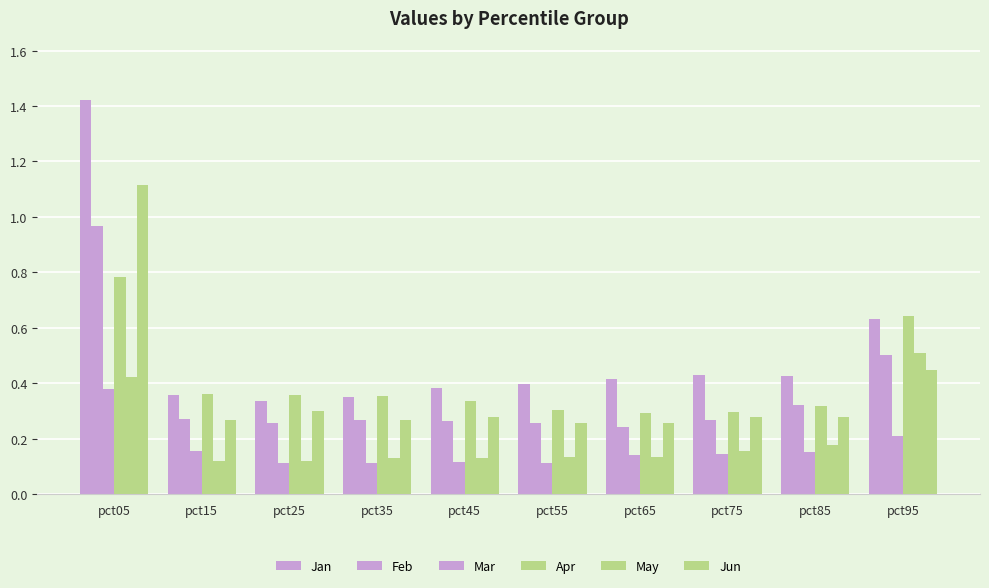

Which has a higher value, pct95 or pct35?

pct95